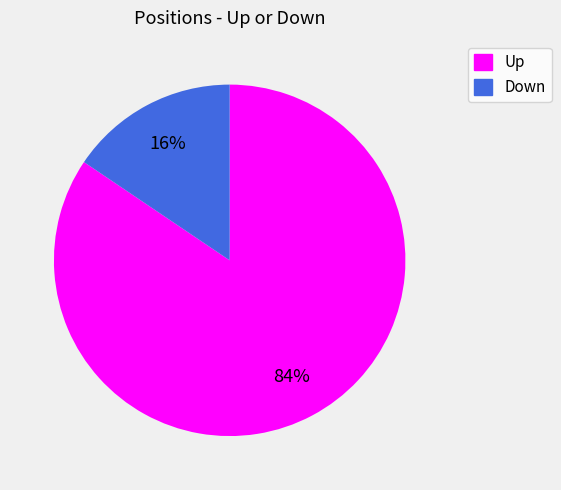

To the nearest percent, what is the average slice percentage?

50%